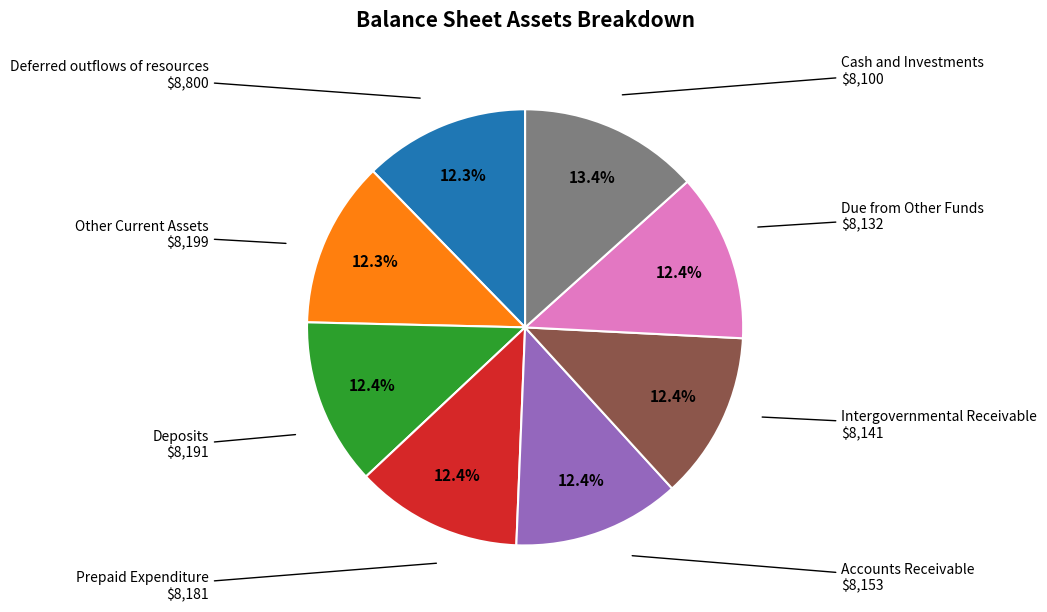

Is there a majority slice in this chart?

No